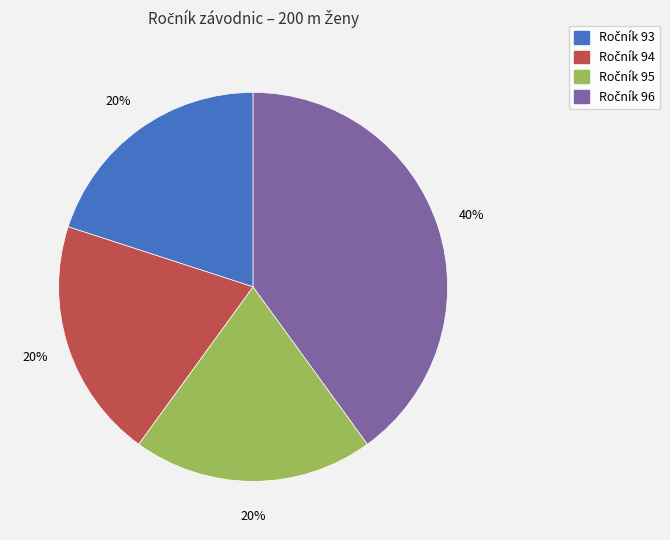

Does any single category account for the majority?

No